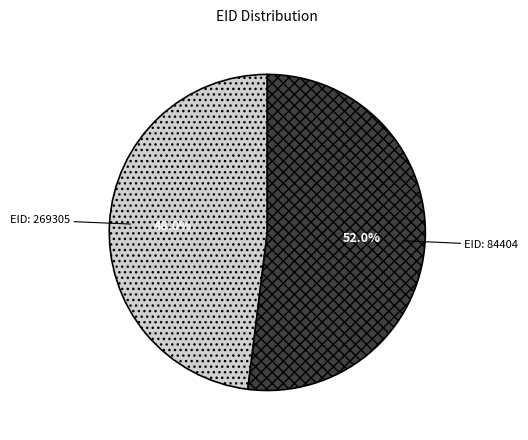

How many segments does this pie chart have?

2